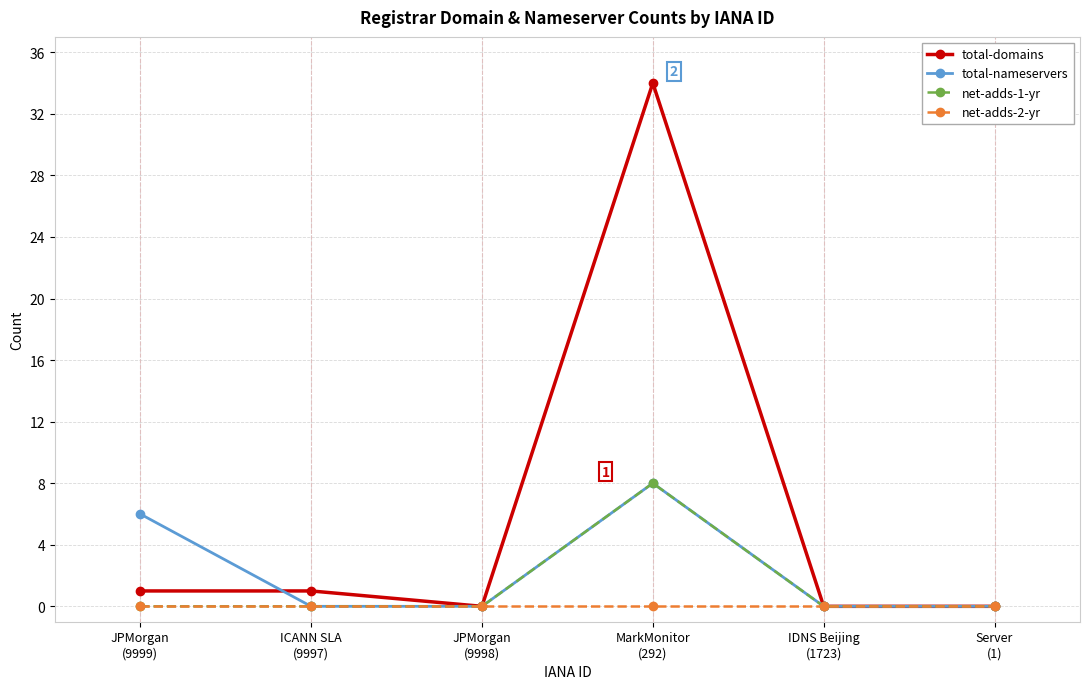

True or false: total-nameservers has more than 1 points higher than both neighbors.

False